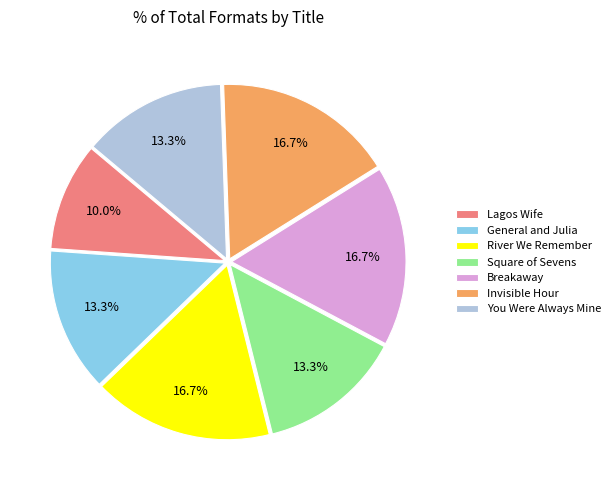

To the nearest percent, what percentage of the pie is River We Remember?

17%